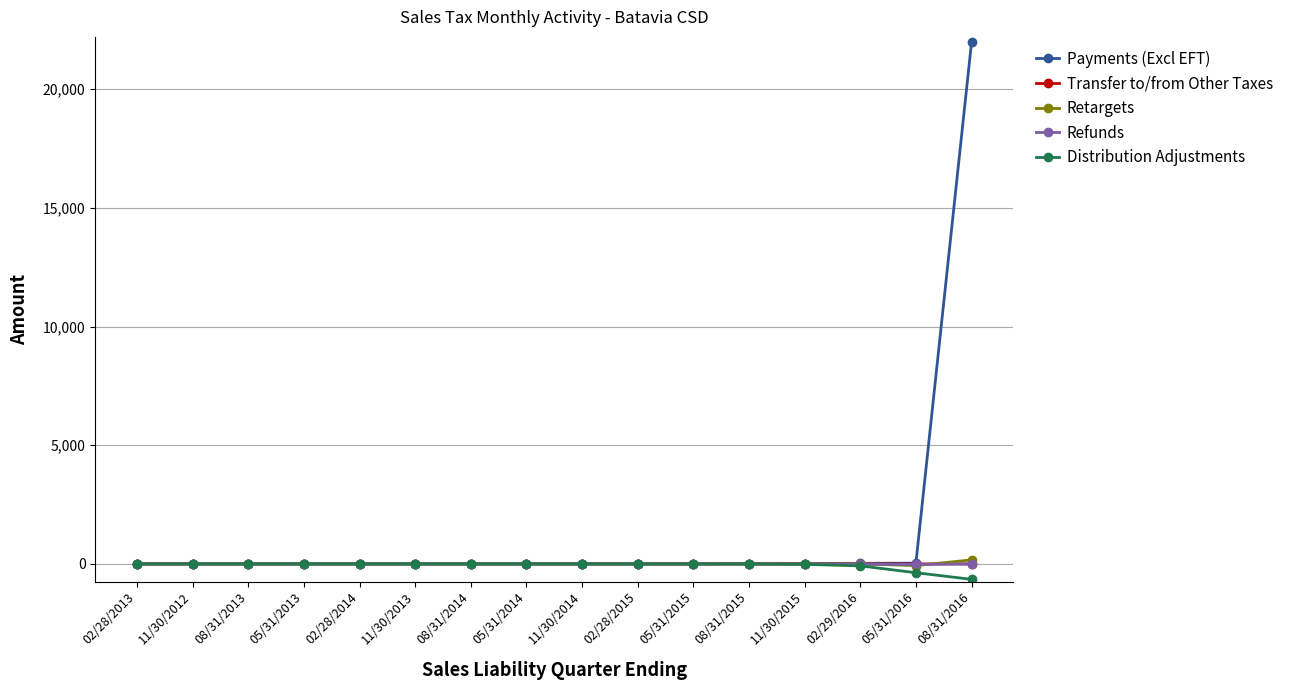

True or false: Retargets has a value of 0.7 at 08/31/2015.

True